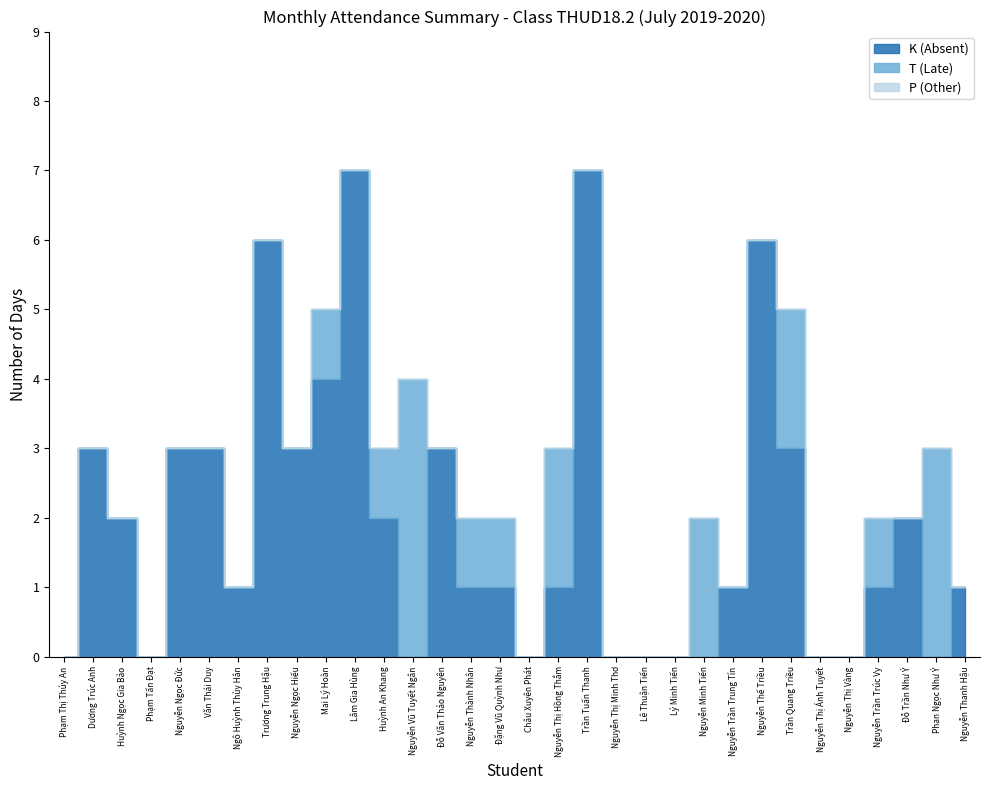

Which has a higher value, Đỗ Văn Thảo Nguyên or Trần Quang Triều?

Đỗ Văn Thảo Nguyên